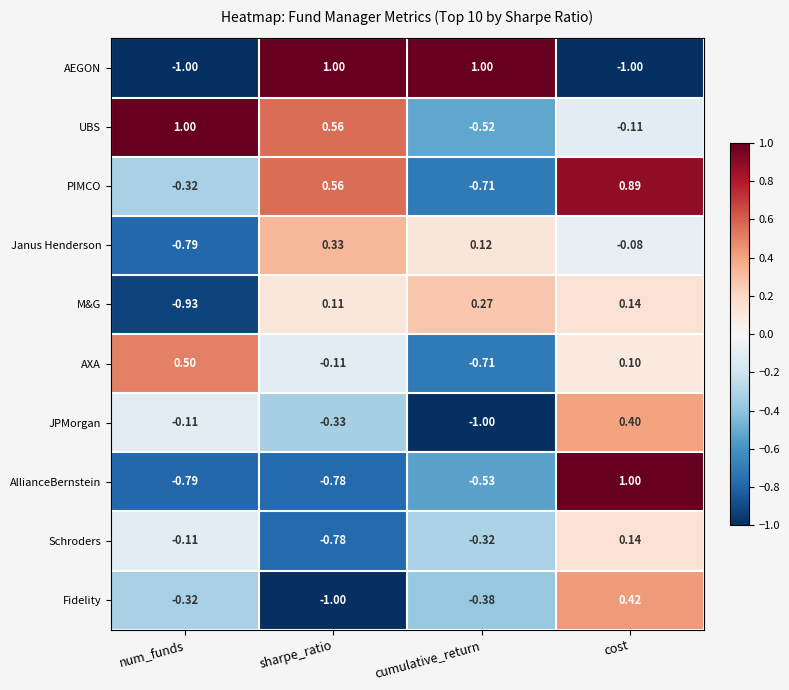

At how many categories does at least one series exceed 0?

4